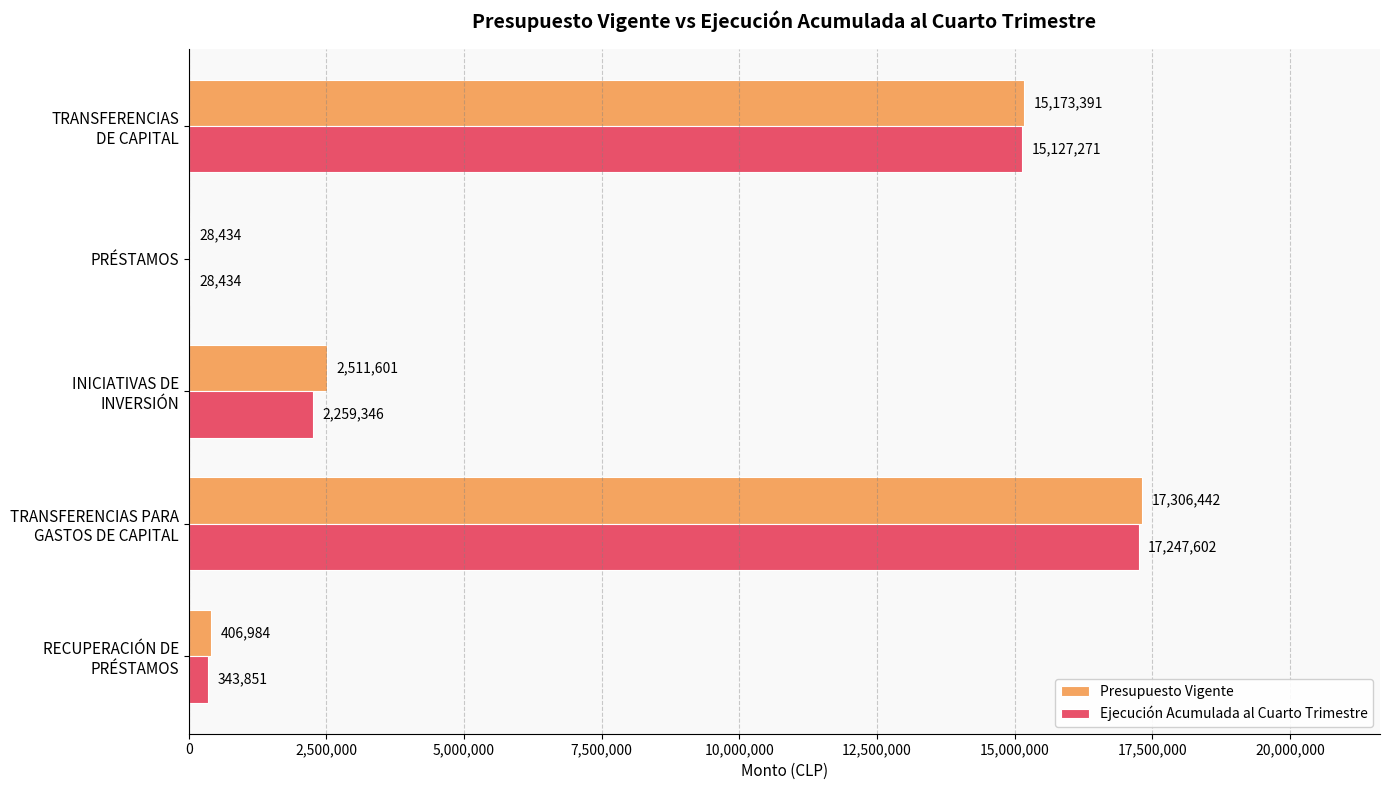

At which label is Presupuesto Vigente closest to 8667438?

INICIATIVAS DE
INVERSIÓN